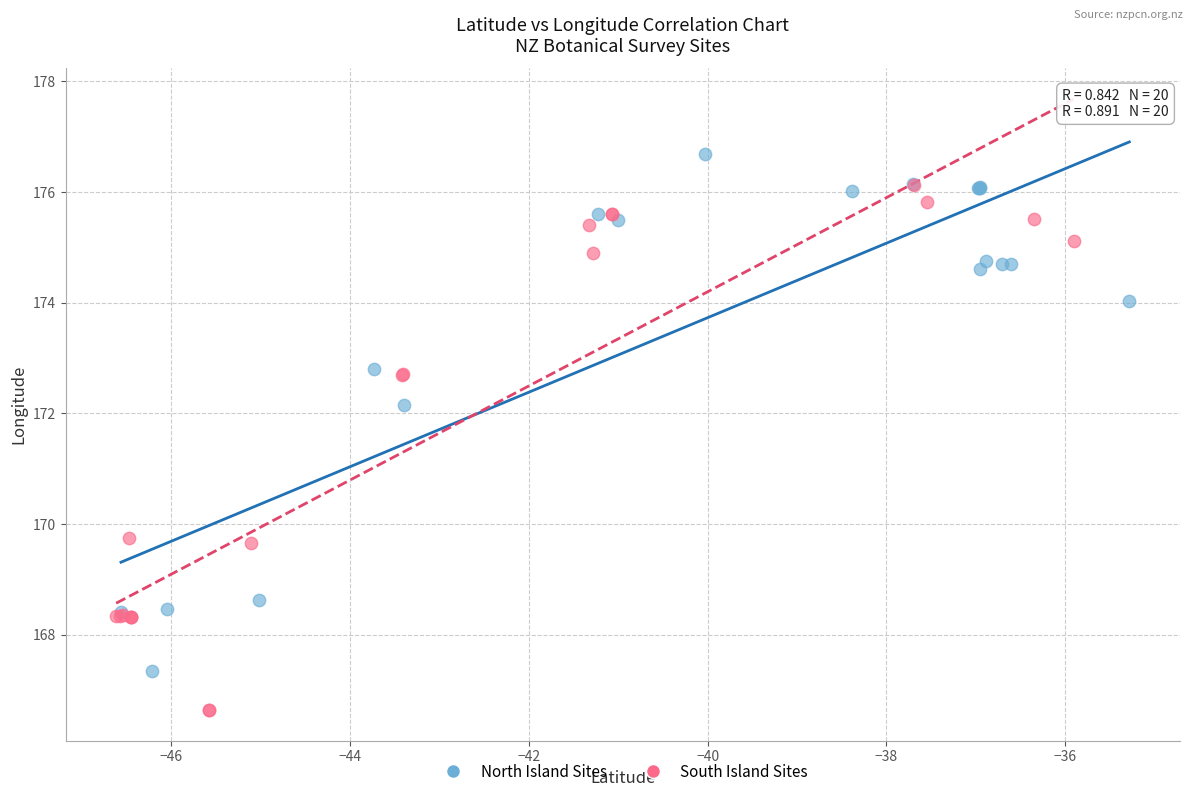

Which series contains the lowest Y value?

South Island Sites